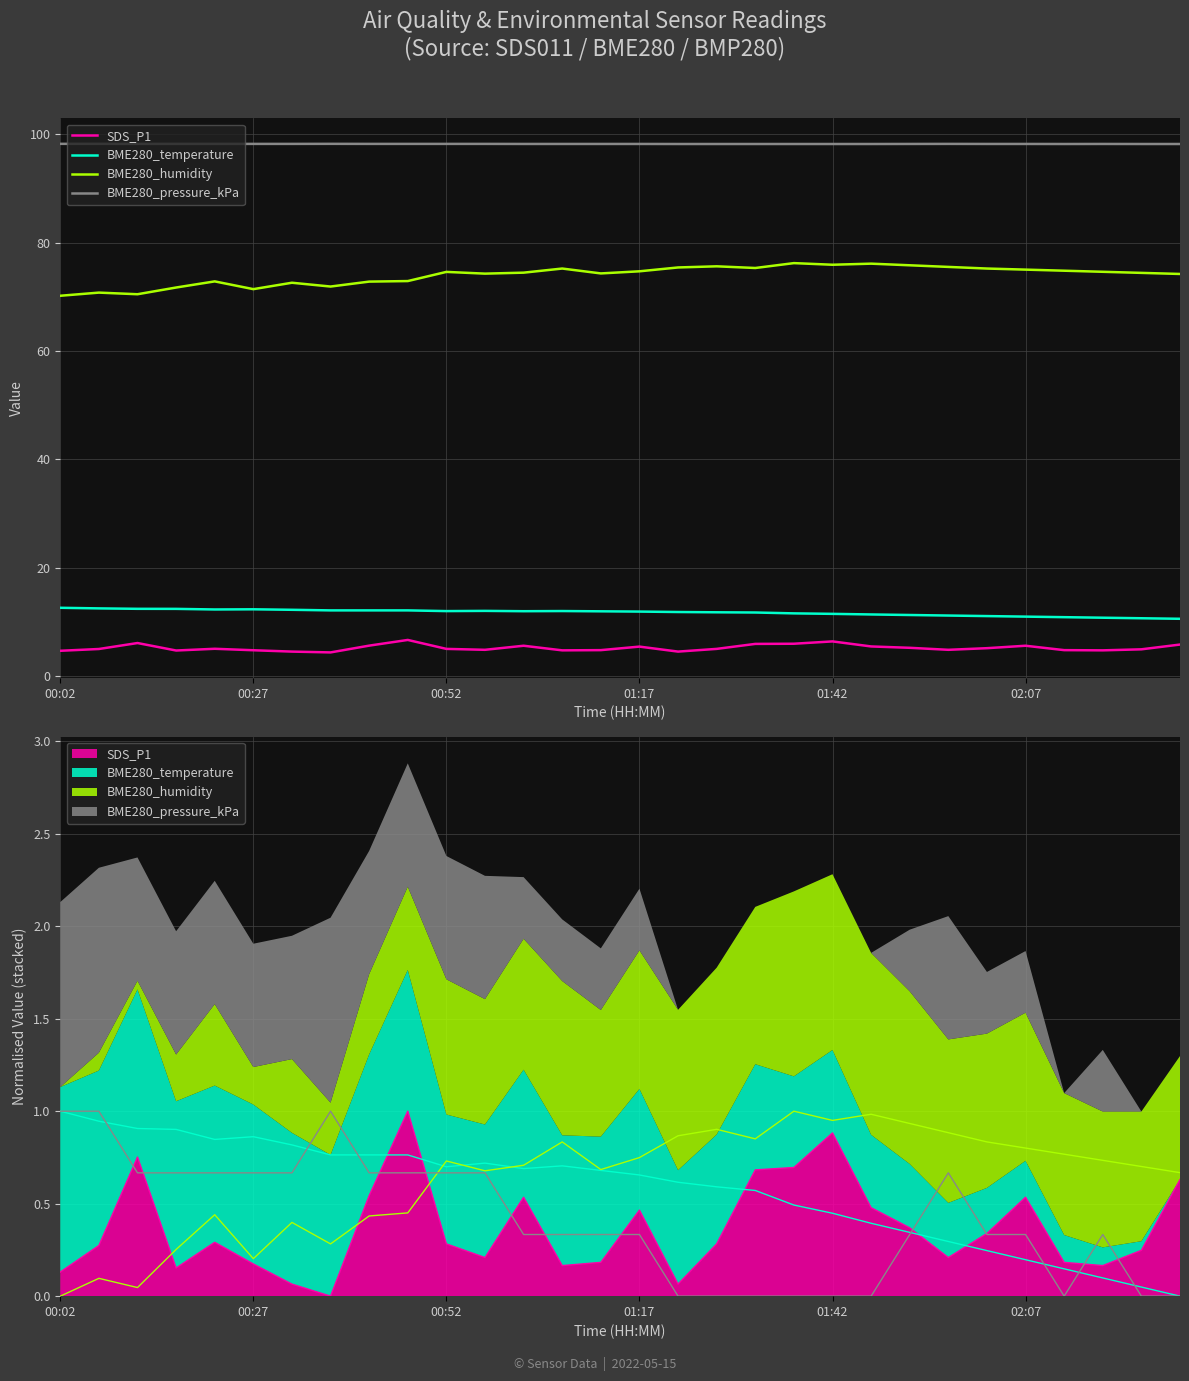

At how many categories does at least one series exceed 67?

30